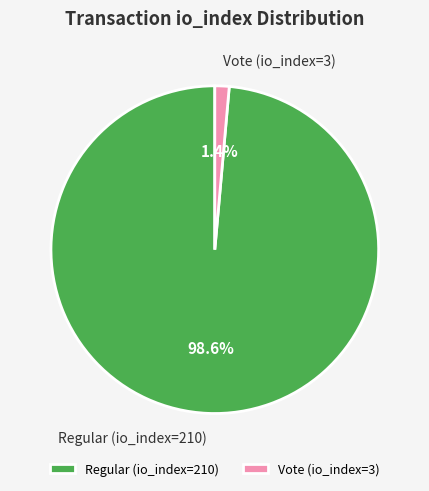

To the nearest percent, what percentage of the pie is Vote (io_index=3)?

1%